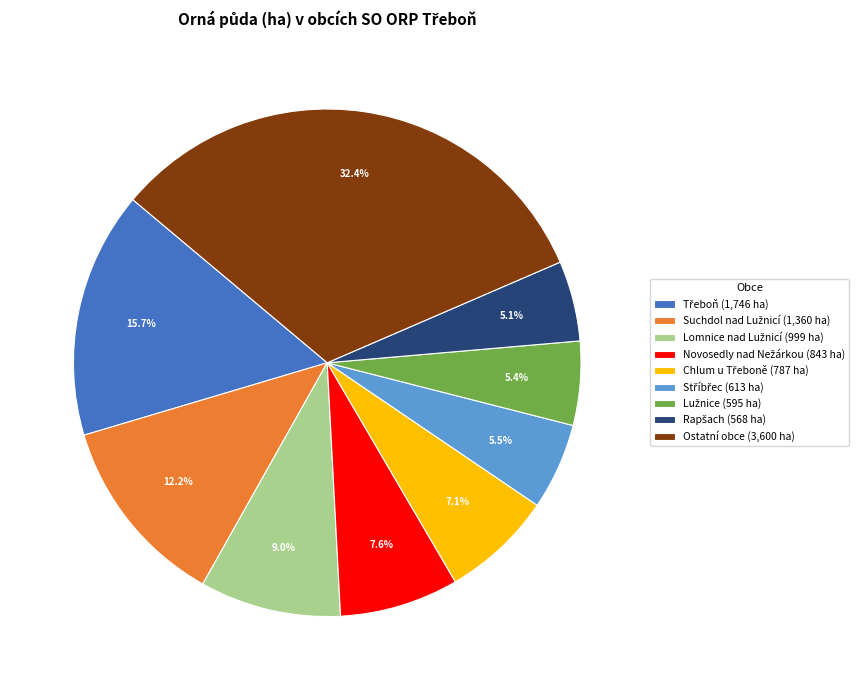

Is there a majority slice in this chart?

No